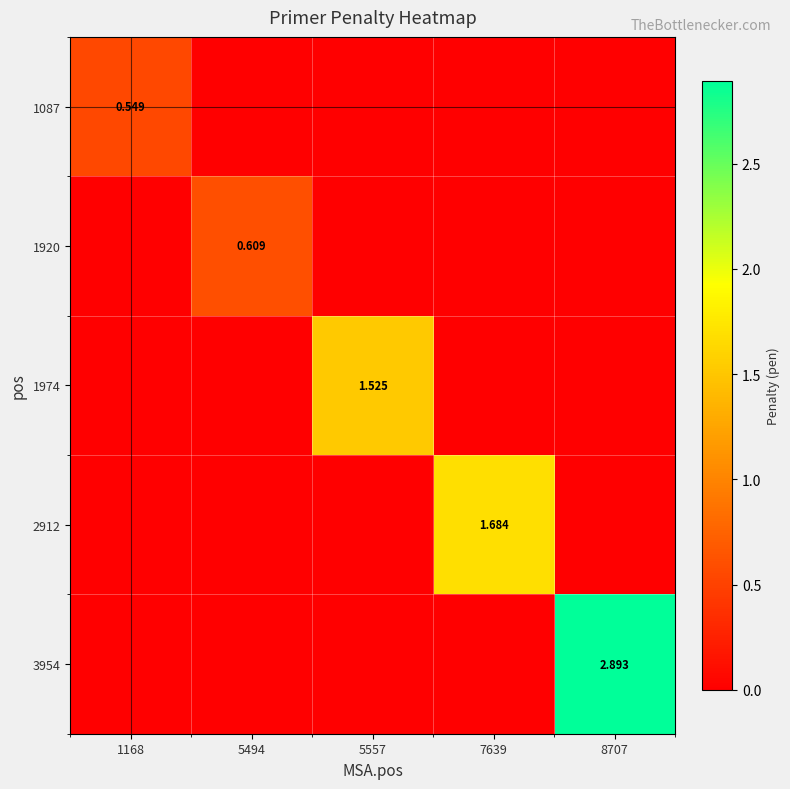

Rank the series at 1168 from lowest to highest value.

1920, 1974, 2912, 3954, 1087